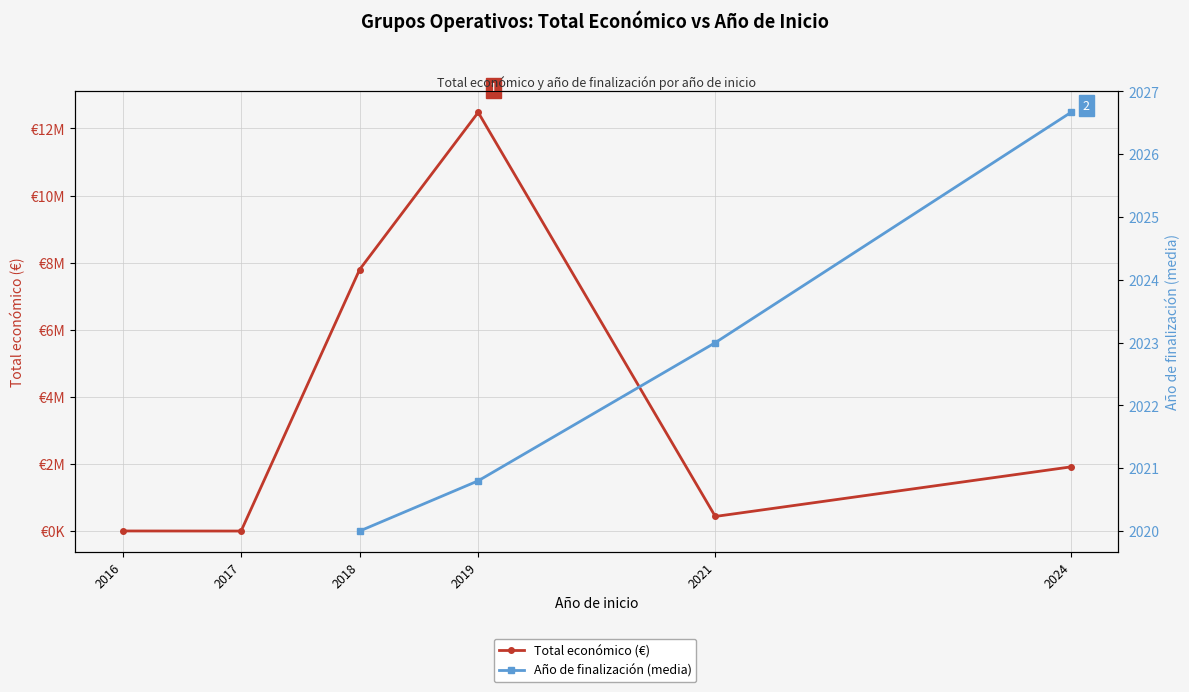

How many values in the Total económico (€) series are below 1917365?

3